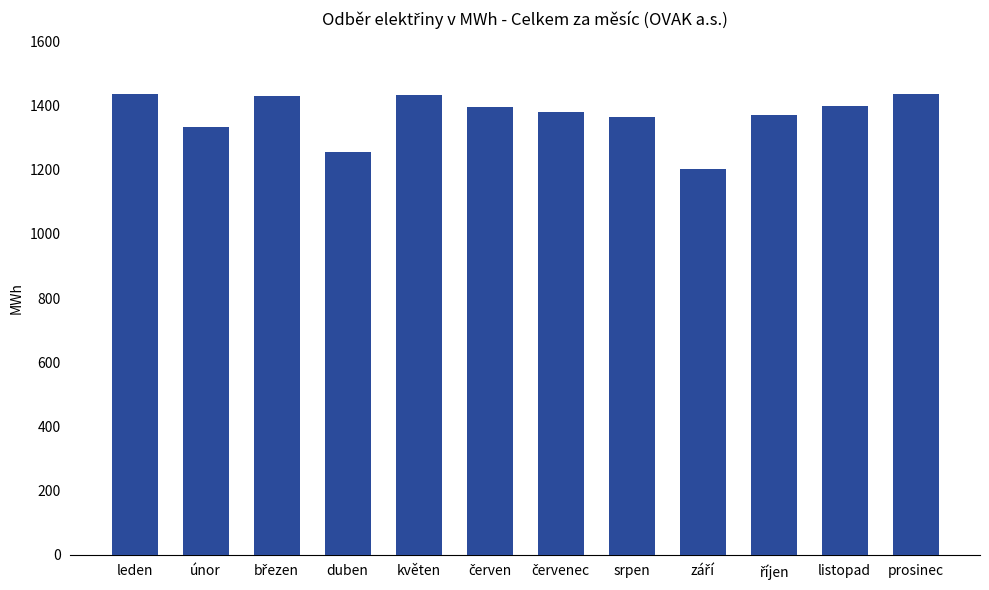

What is the value of the 3rd bar from the left?

1430